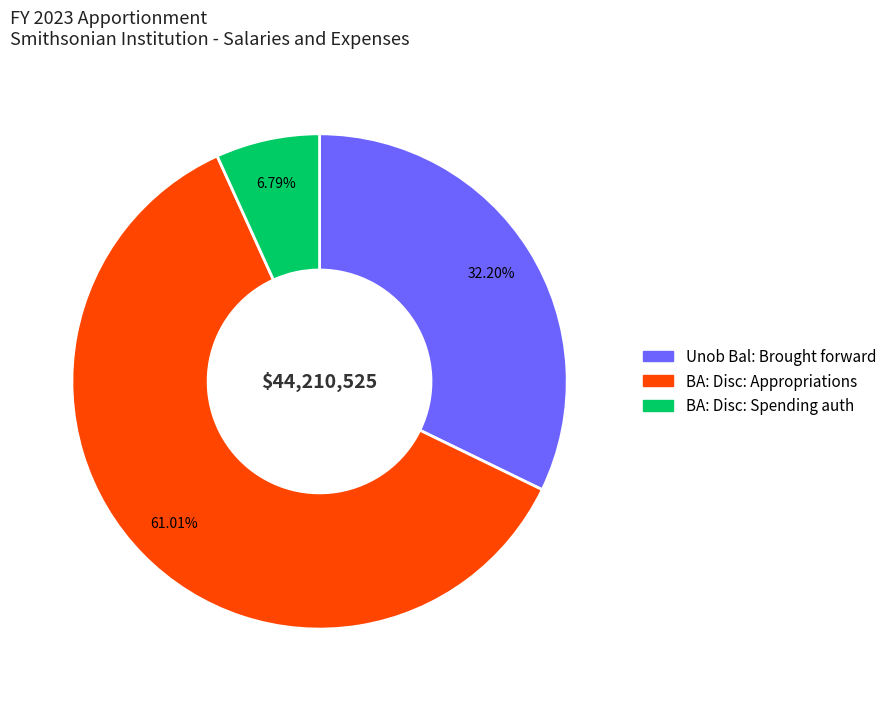

To the nearest percent, what is the difference between the BA: Disc: Spending auth and BA: Disc: Appropriations slice percentages?

54%